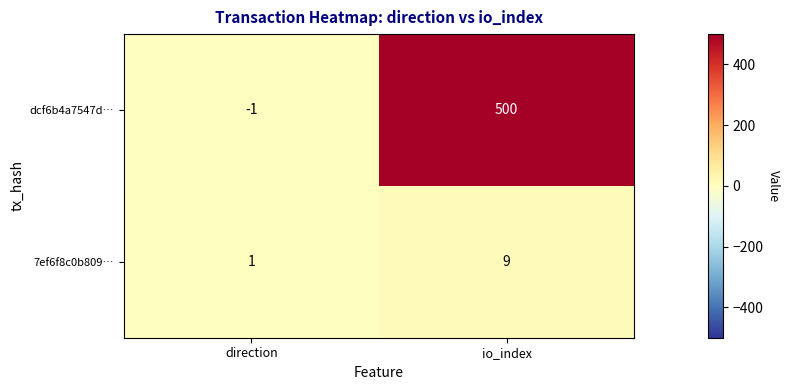

What is the average value of the 7ef6f8c0b809… series?

5